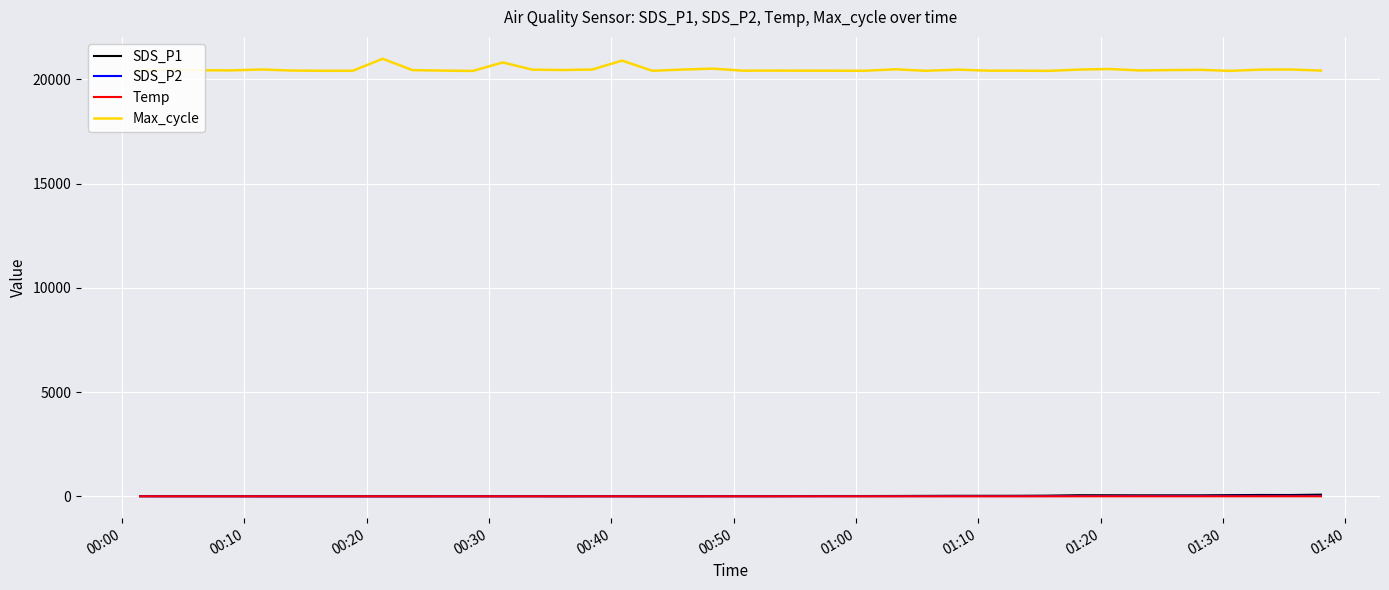

Which series has the widest spread of values?

Max_cycle